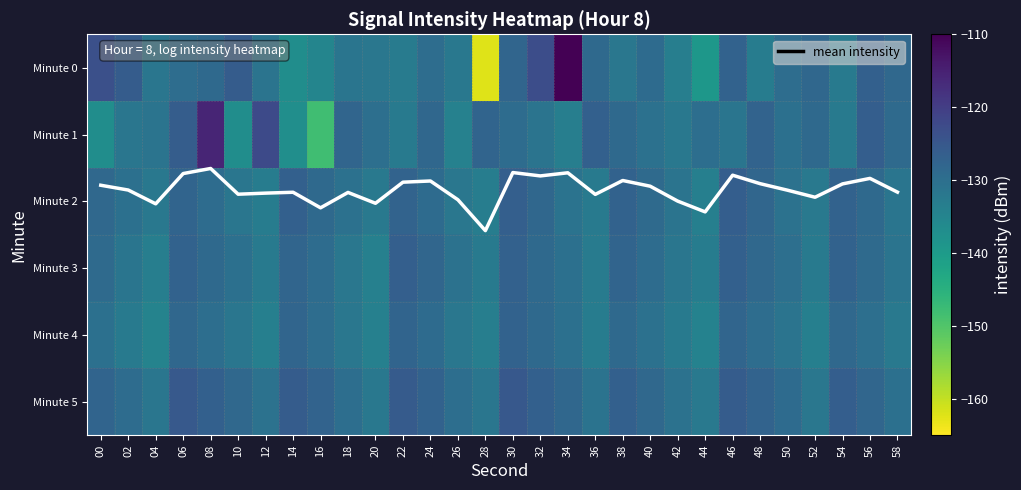

Which category has the lowest value across all series?

28